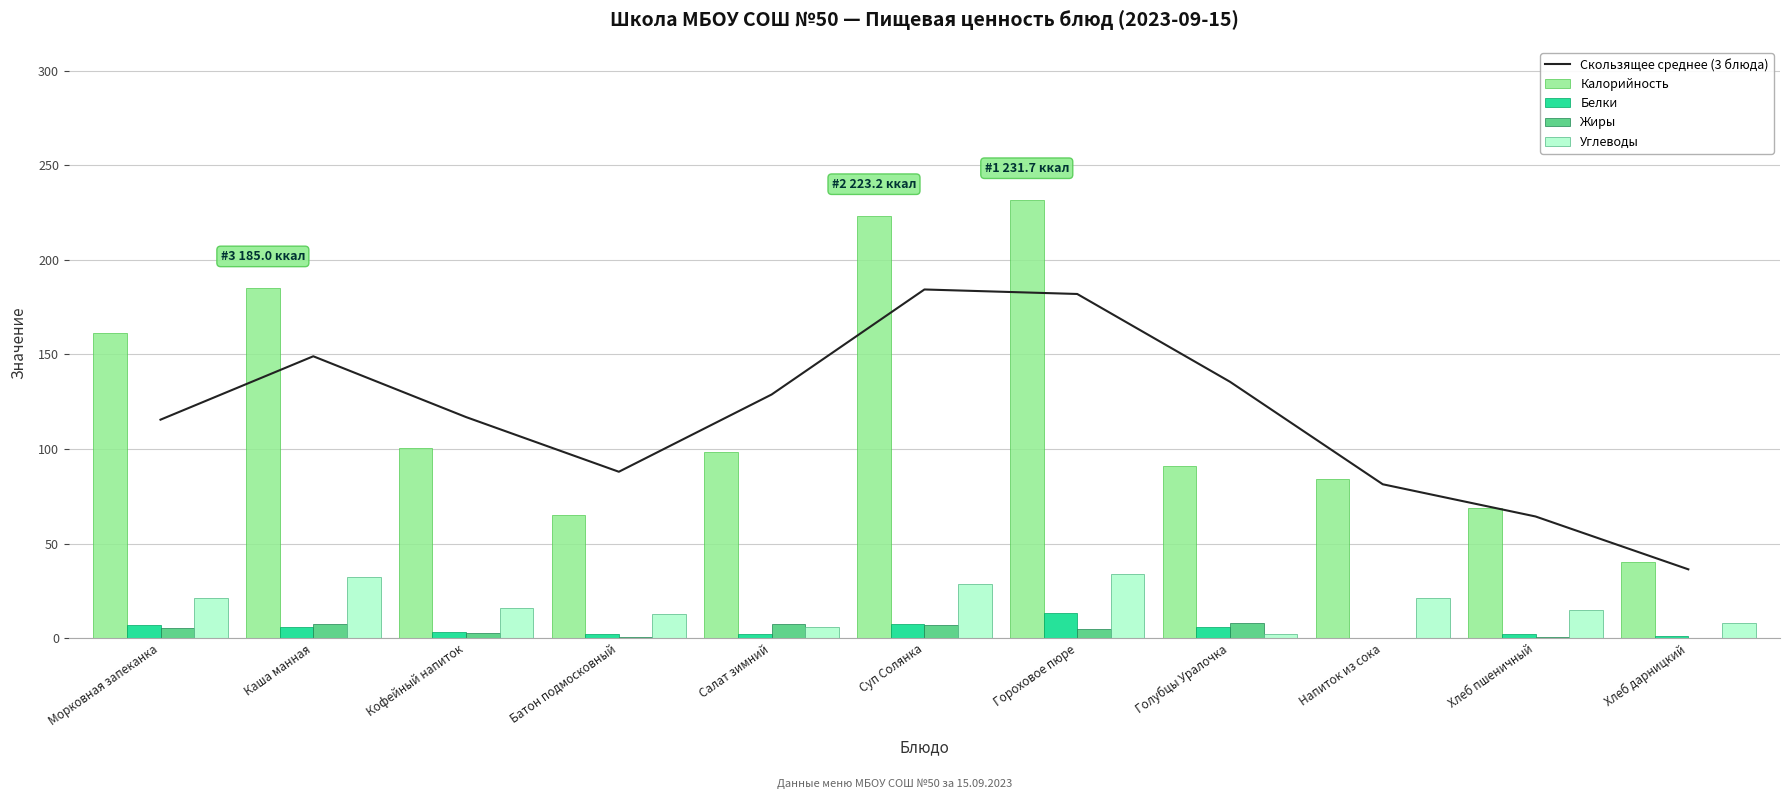

Where is Калорийность nearest to the value 135?

Морковная запеканка